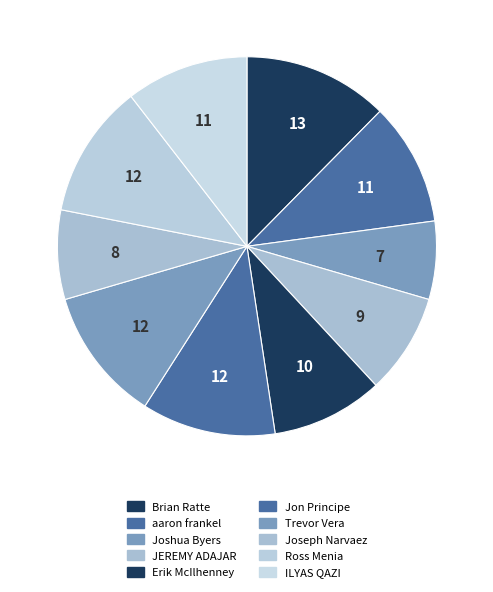

To the nearest percent, what portion does Erik McIlhenney represent?

10%